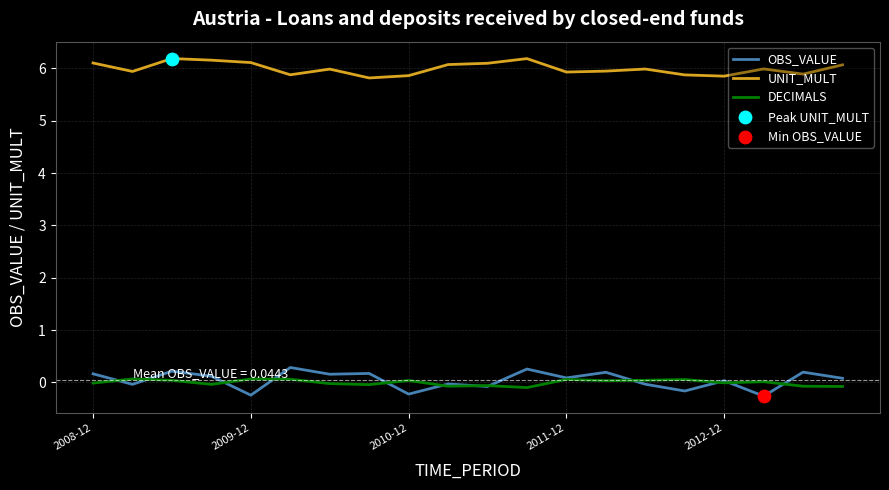

Which series has the largest total across all categories?

UNIT_MULT